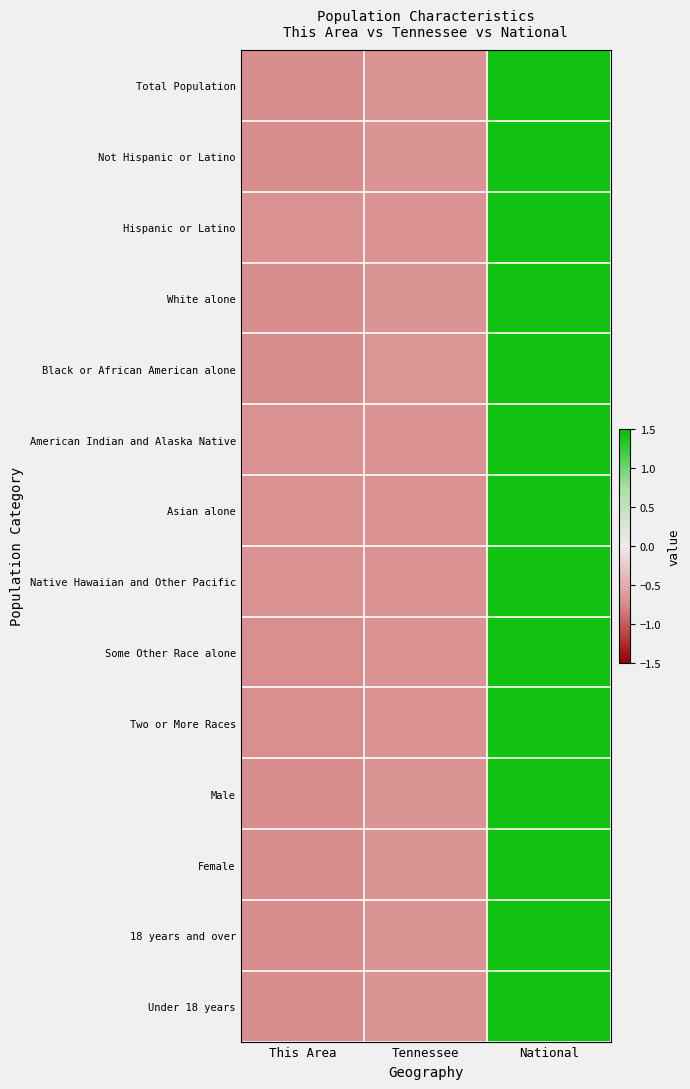

List the series in order of their peak value, lowest first.

Black or African American alone, Not Hispanic or Latino, White alone, Female, 18 years and over, Total Population, Male, Under 18 years, Two or More Races, Some Other Race alone, American Indian and Alaska Native, Native Hawaiian and Other Pacific, Asian alone, Hispanic or Latino